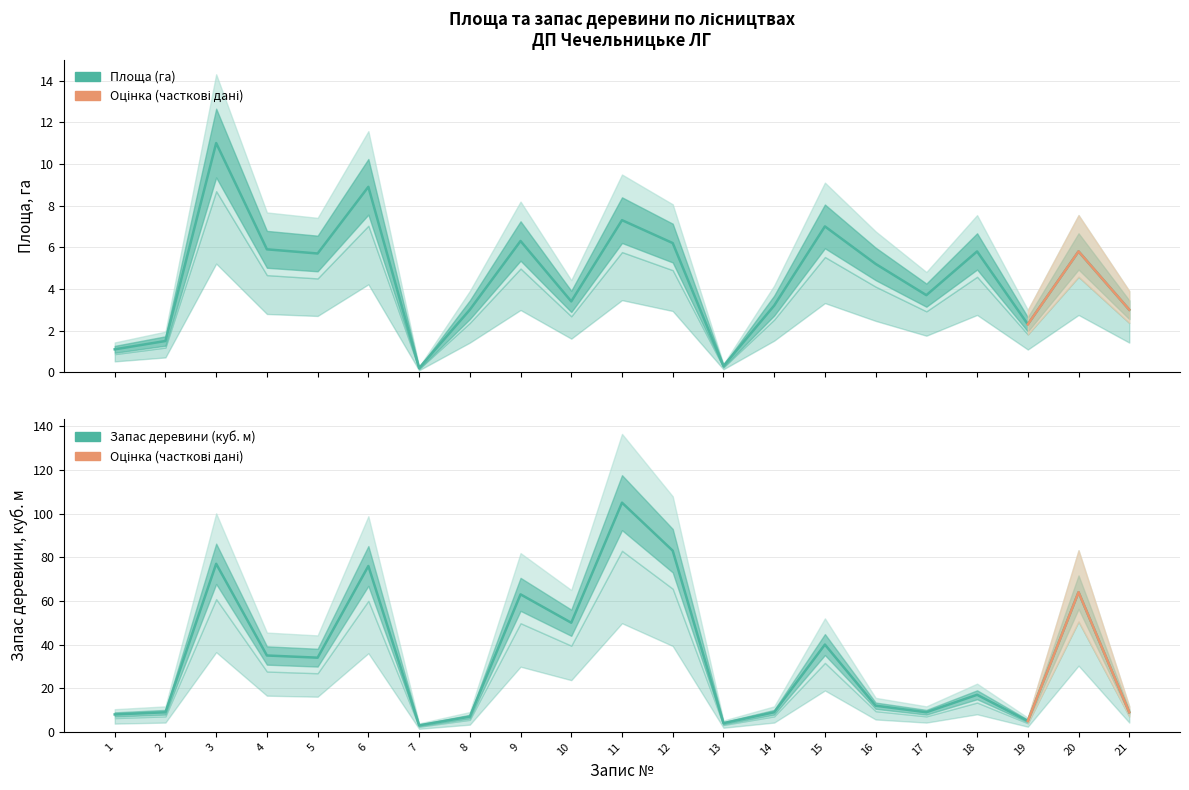

What is the difference between the maximum and second lowest values in the Площа (га) series?

10.7